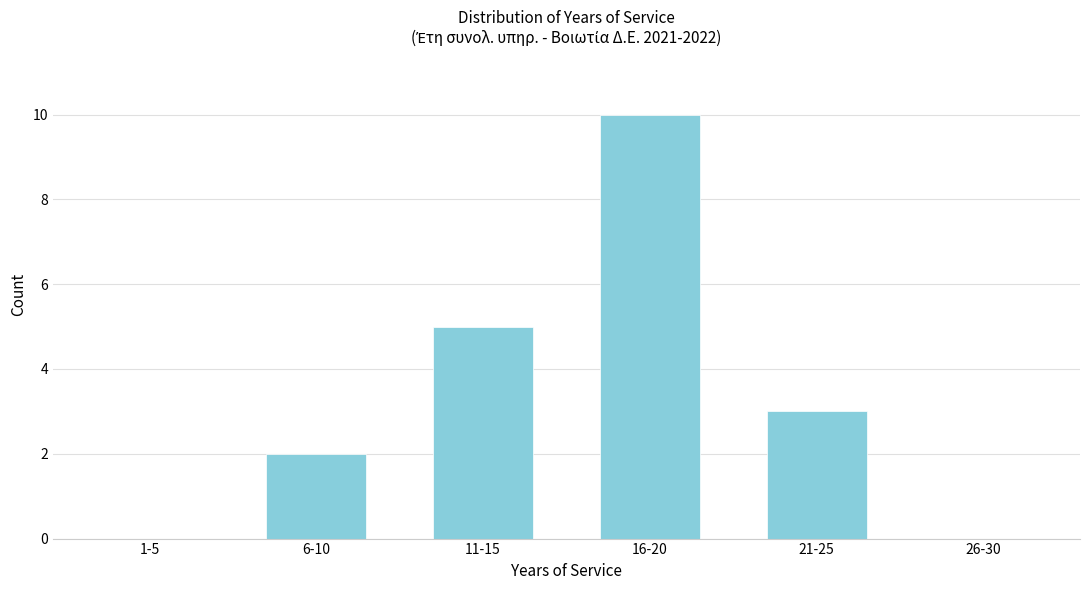

Reading left to right, list all the values displayed in this chart.

1-5=0	6-10=2	11-15=5	16-20=10	21-25=3	26-30=0